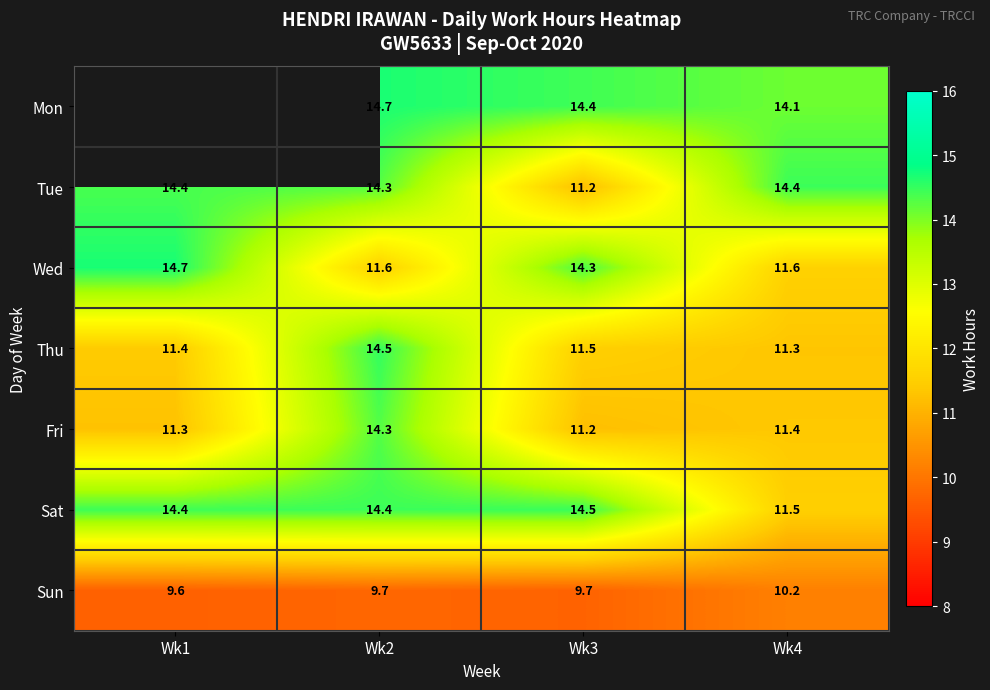

True or false: Thu has a value of 11.4 at Wk1.

True